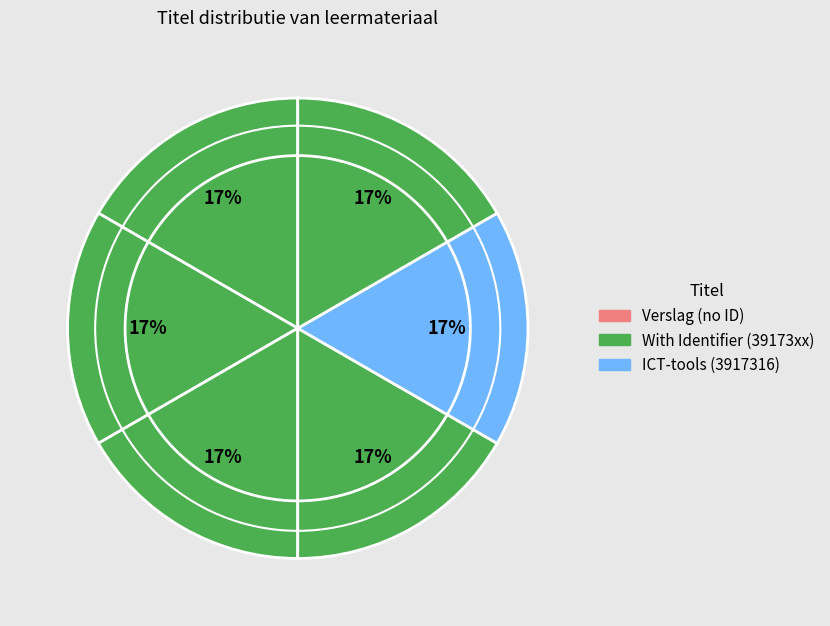

How many slices are in this pie chart?

7